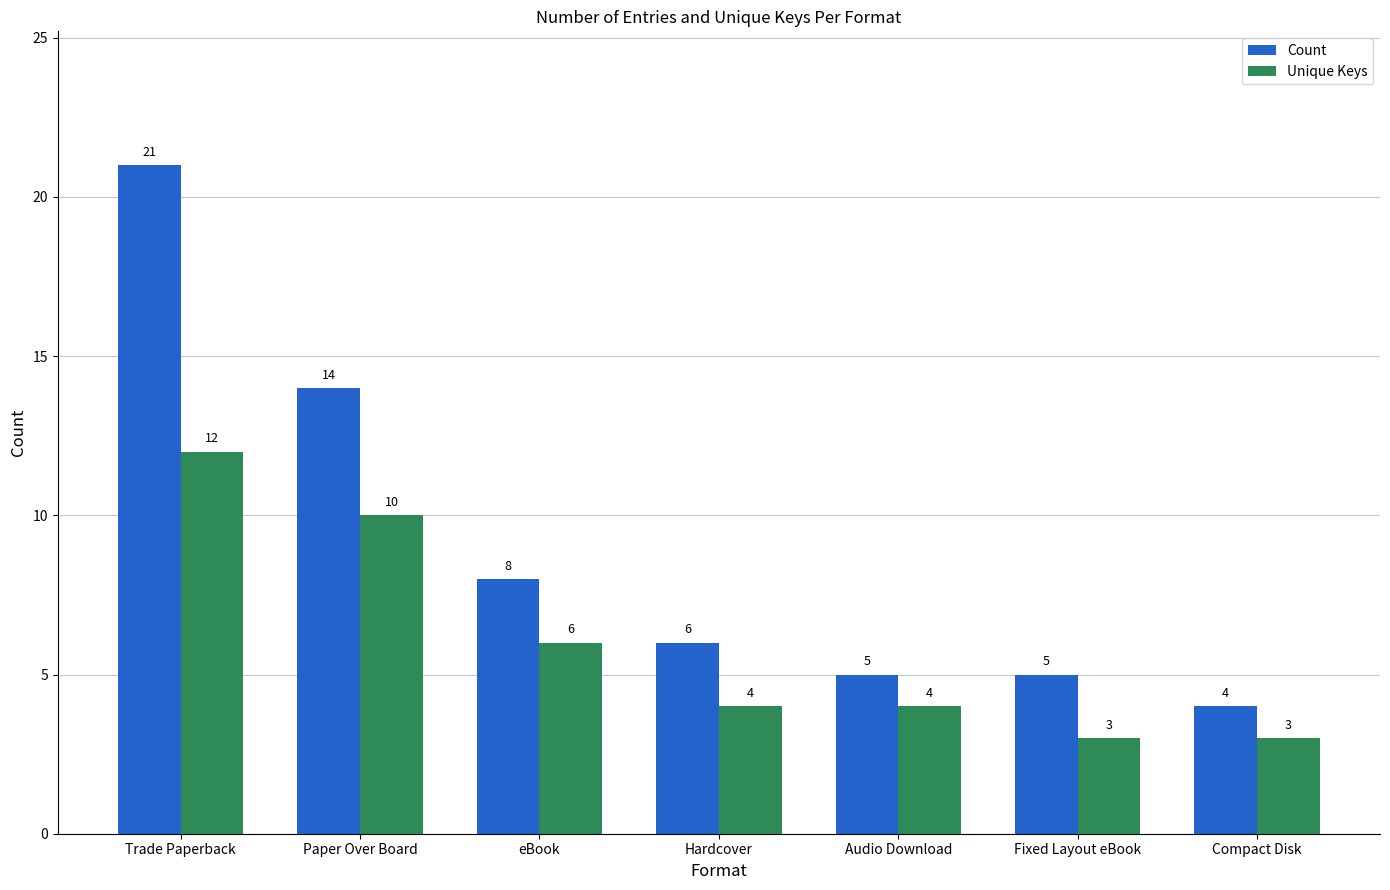

What is the minimum value for Unique Keys?

3